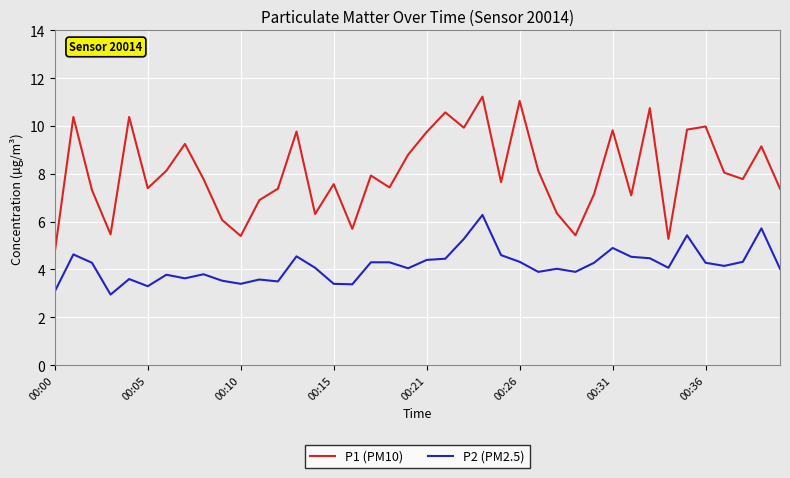

Which series has the widest spread of values?

P1 (PM10)